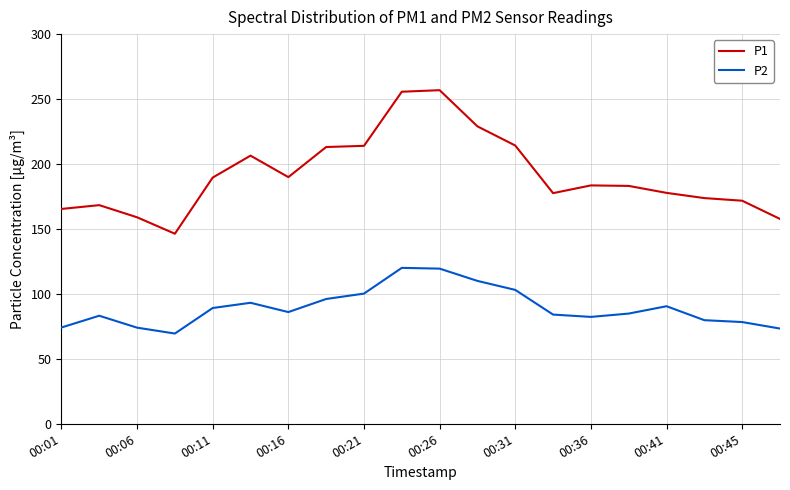

True or false: P2 and P1 cross at least once.

False